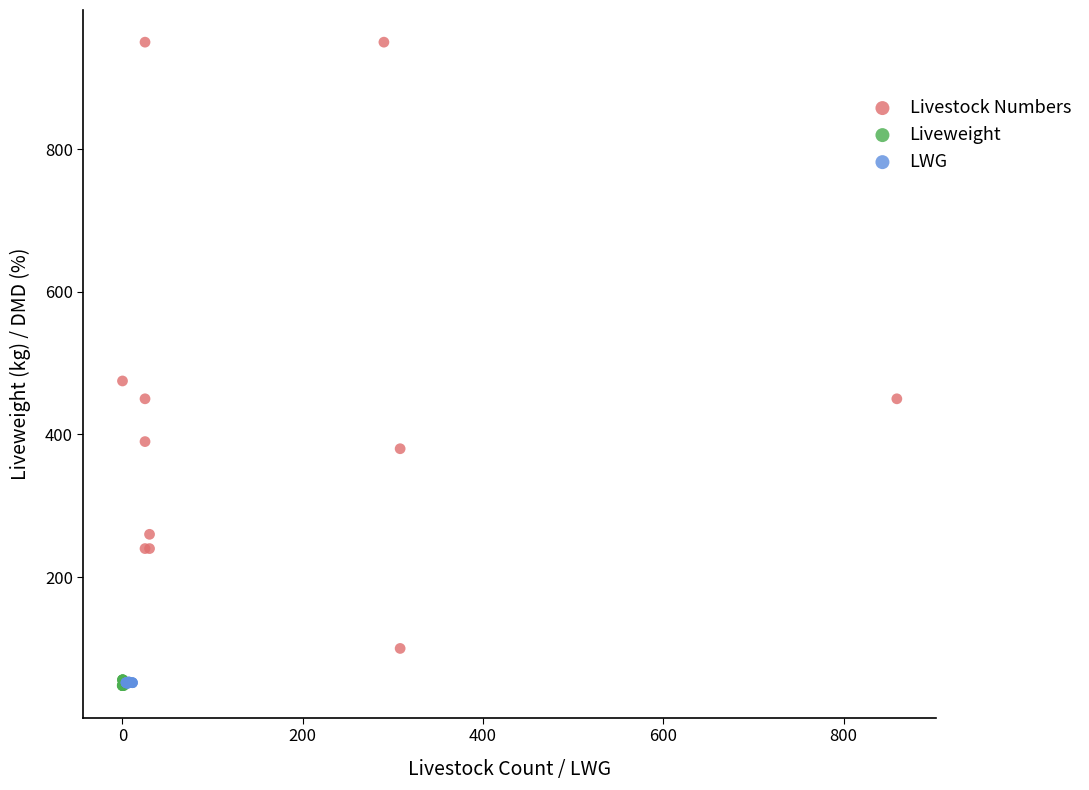

Which series has the largest Y range (max minus min)?

Livestock Numbers